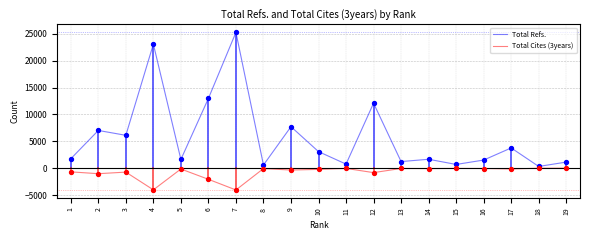

What is the total value across all series at 15?

638